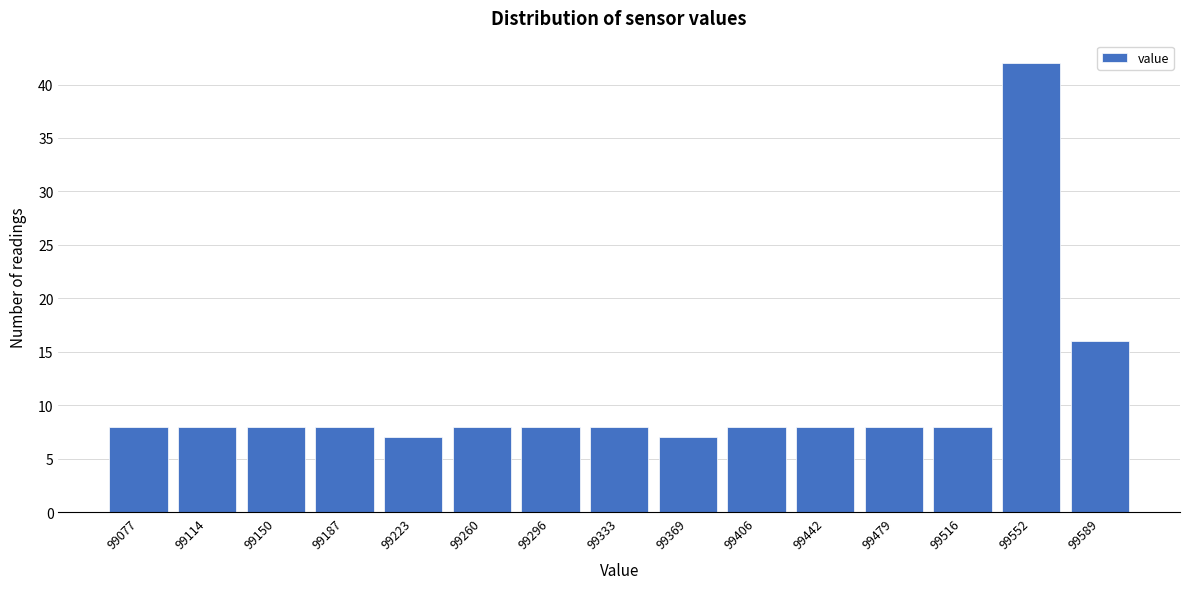

Reading left to right, extract all data points from this chart.

8	8	8	8	7	8	8	8	7	8	8	8	8	42	16